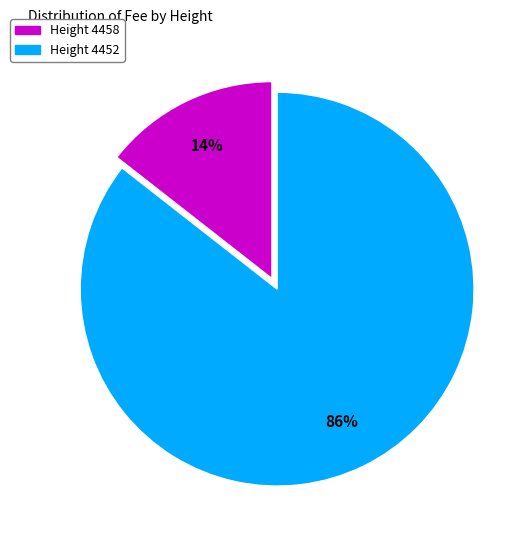

To the nearest percent, what is the average slice percentage?

50%